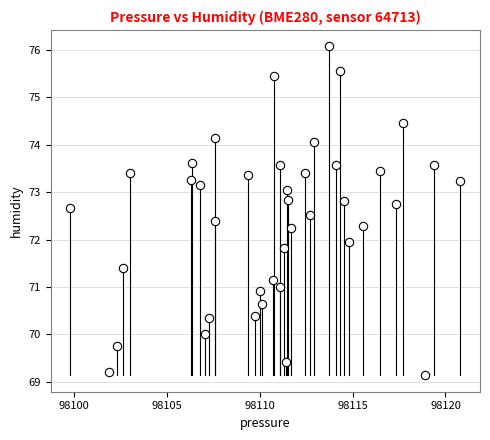

What is the range of X values (max minus min)?

21.0